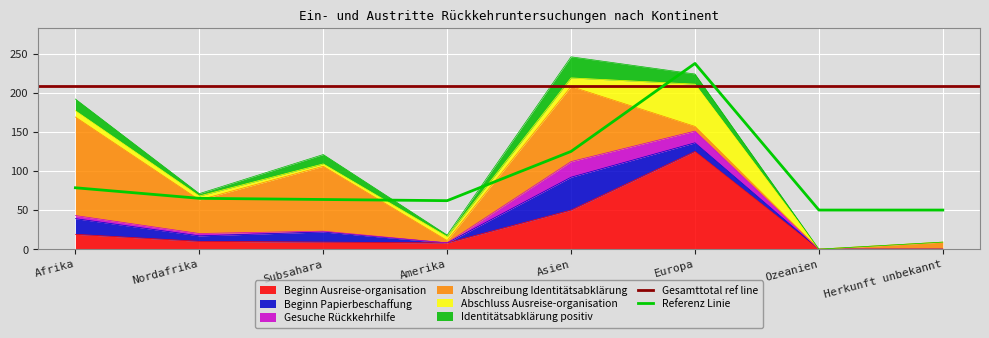

What is the spread (max minus min) of values at Asien?

85